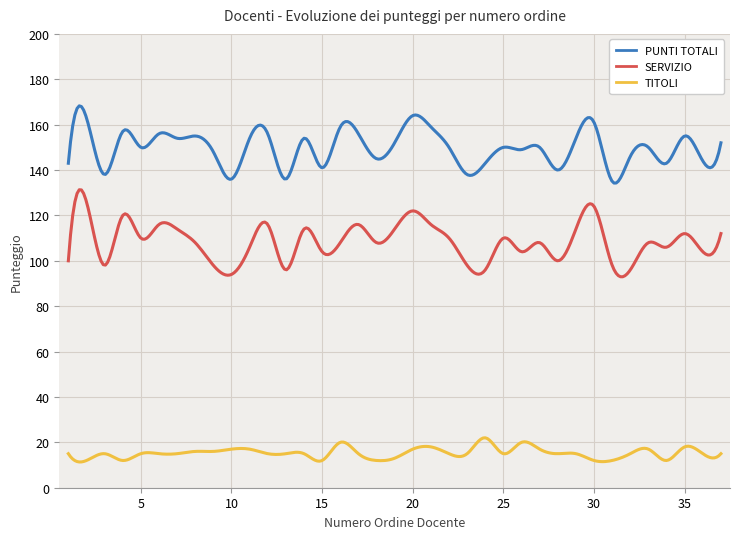

Which series has the largest range (max minus min)?

SERVIZIO